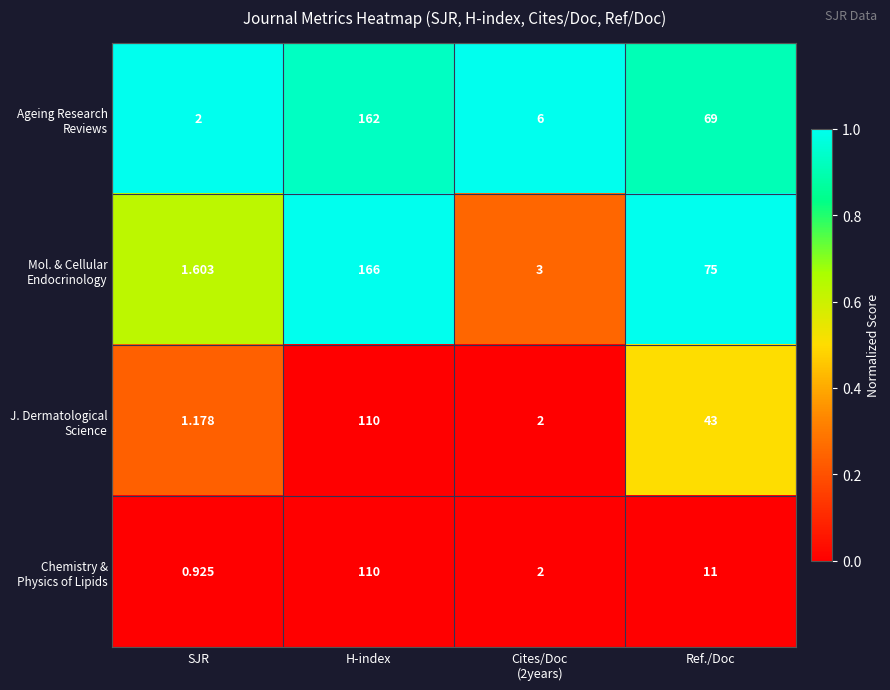

Which category has the lowest value across all series?

SJR